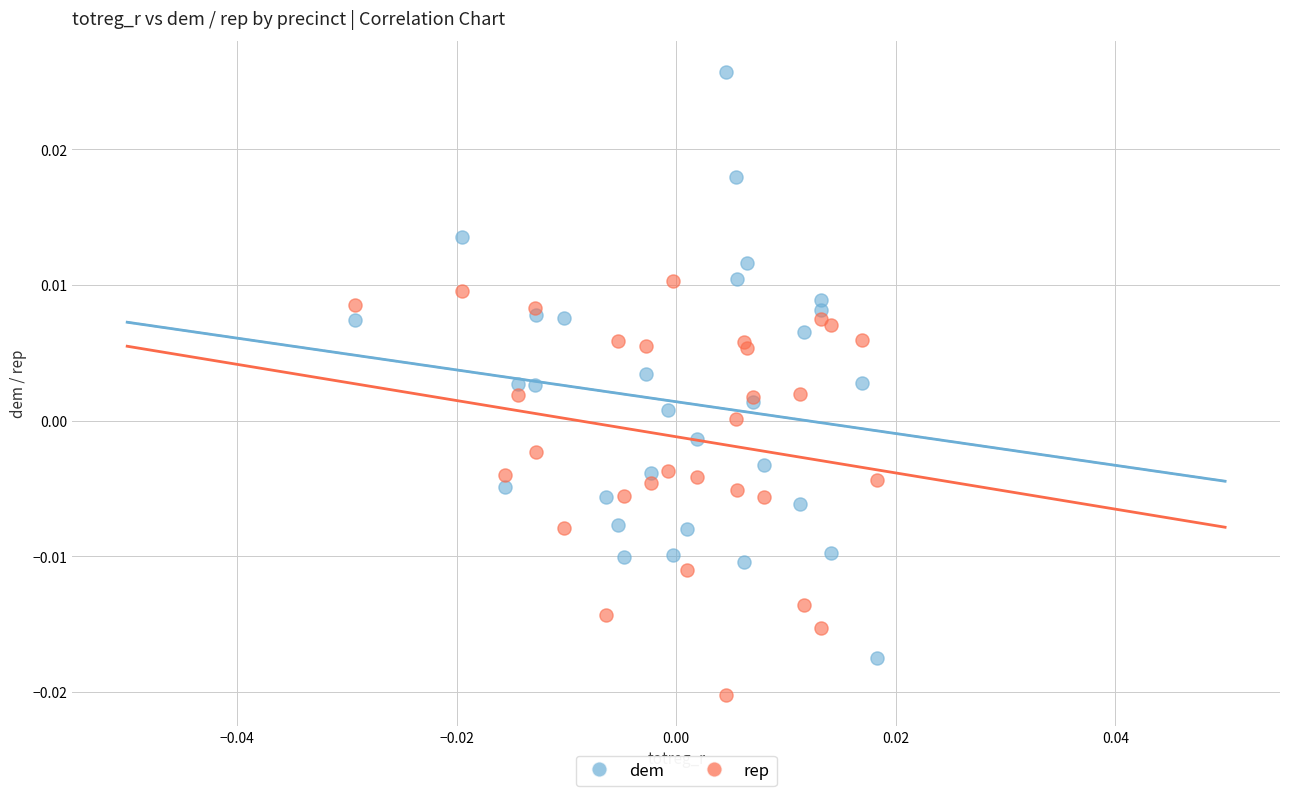

Which series has the largest Y range (max minus min)?

dem